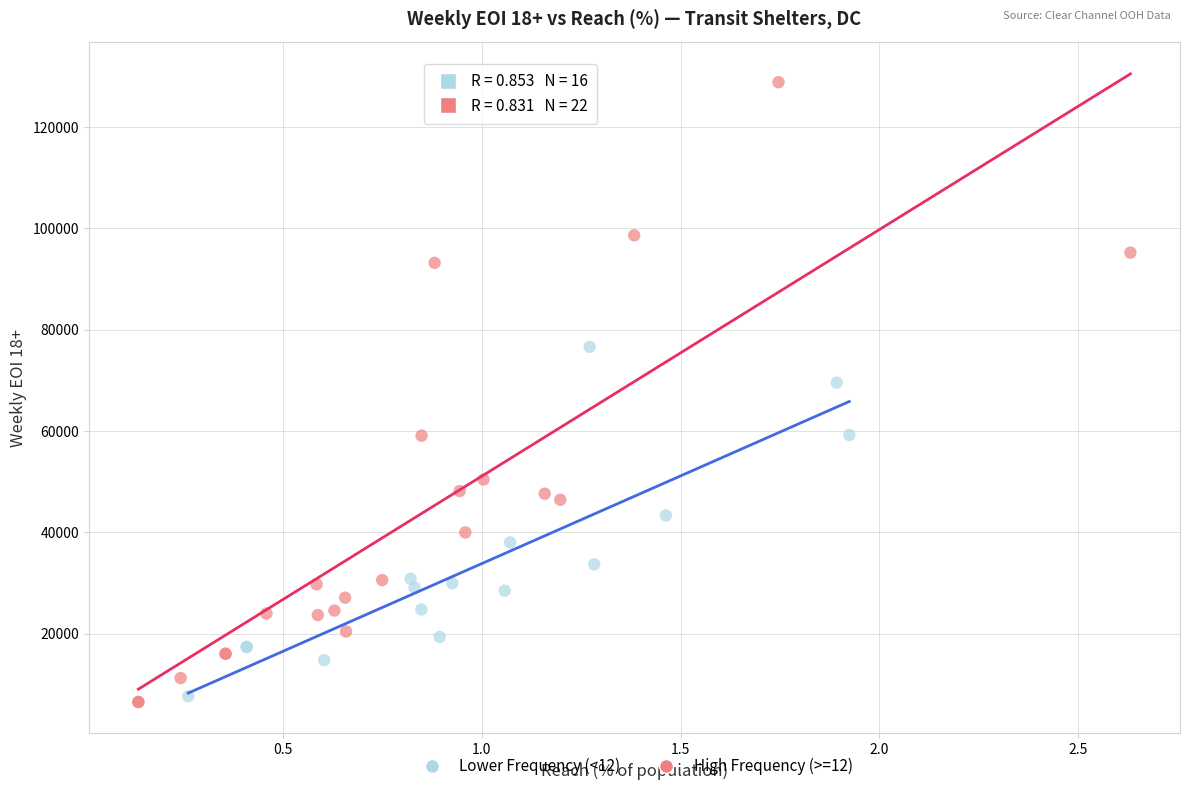

Which series has the widest spread of Y values?

High Frequency (>=12)